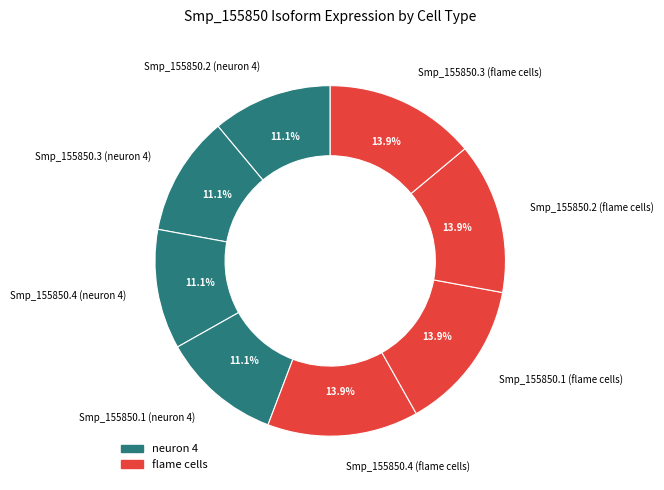

True or false: Smp_155850.4 (neuron 4) accounts for 19% of the total.

False